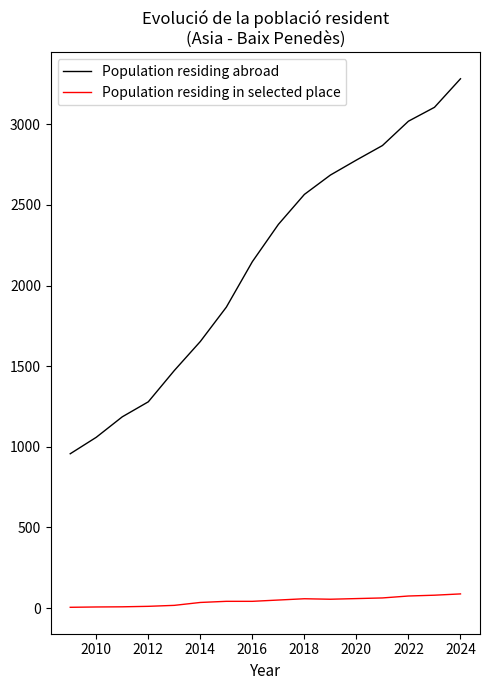

What is the maximum value shown in the chart?

3282